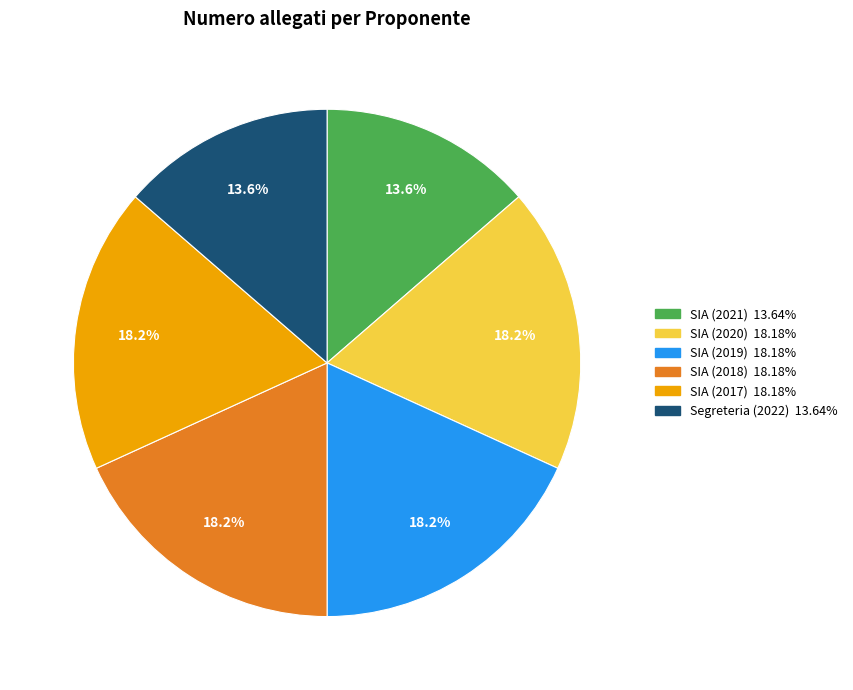

Is there a majority slice in this chart?

No